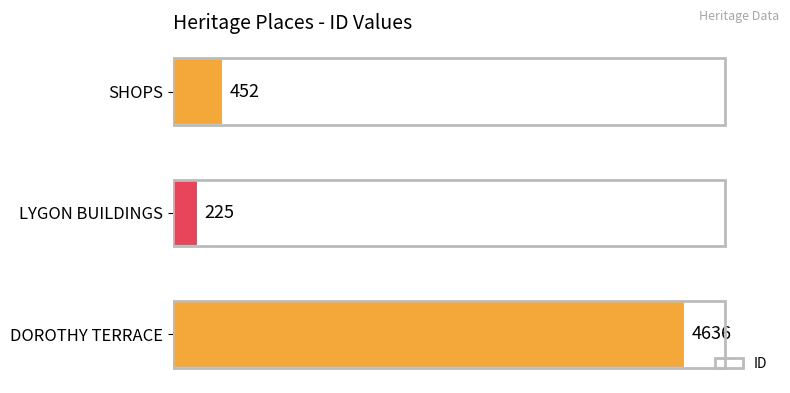

Rank the categories by value from lowest to highest.

LYGON BUILDINGS, SHOPS, DOROTHY TERRACE